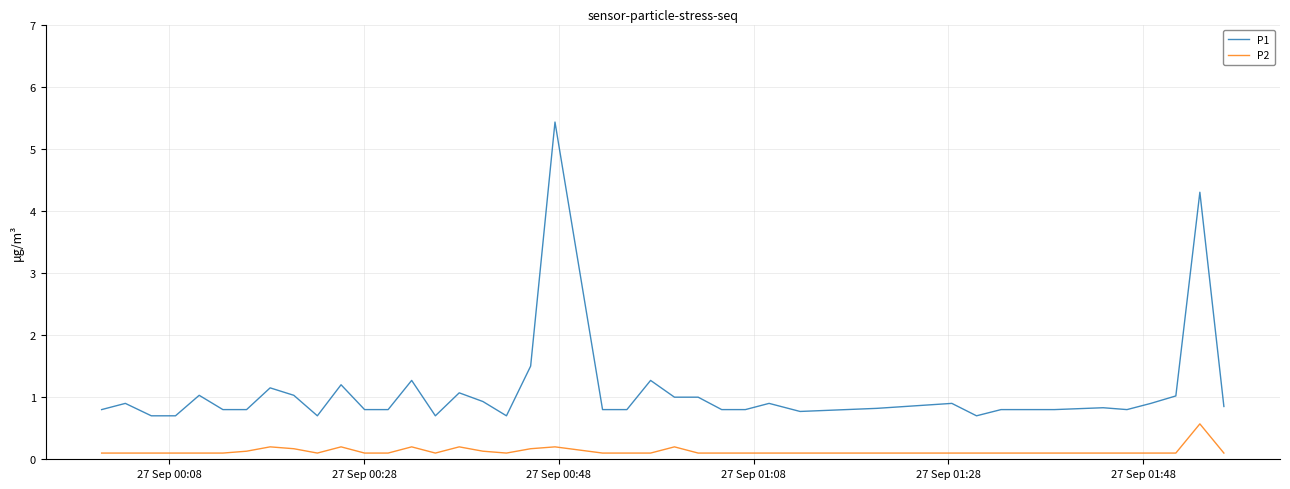

Is this an area chart (filled region under the line)?

No